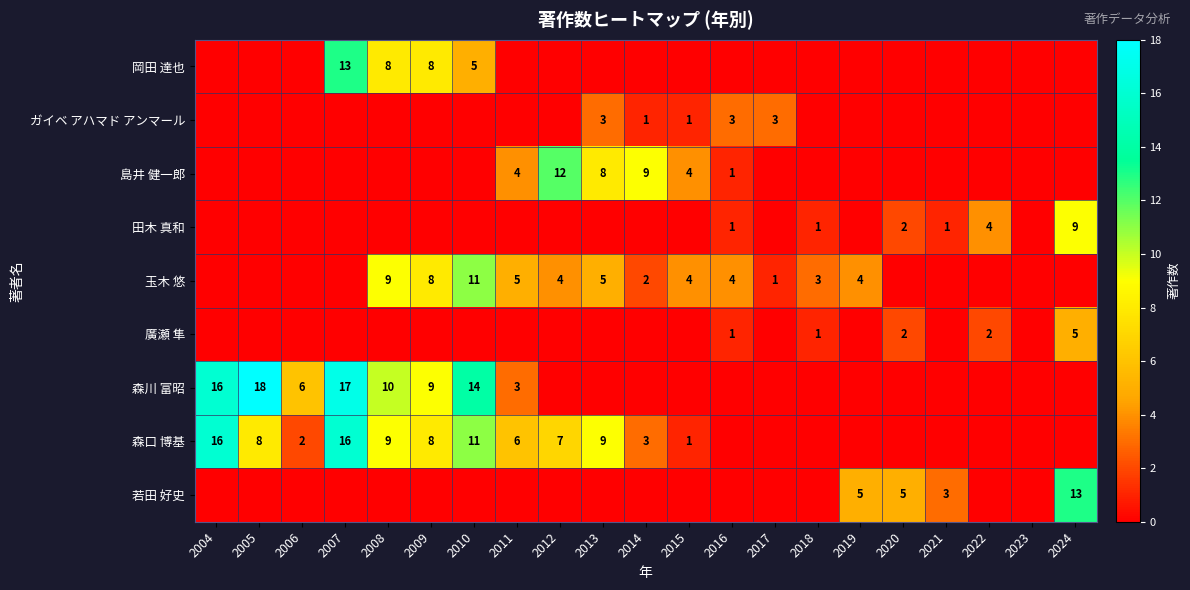

The value of 田木 真和 at 2016 is 1. True or false?

True